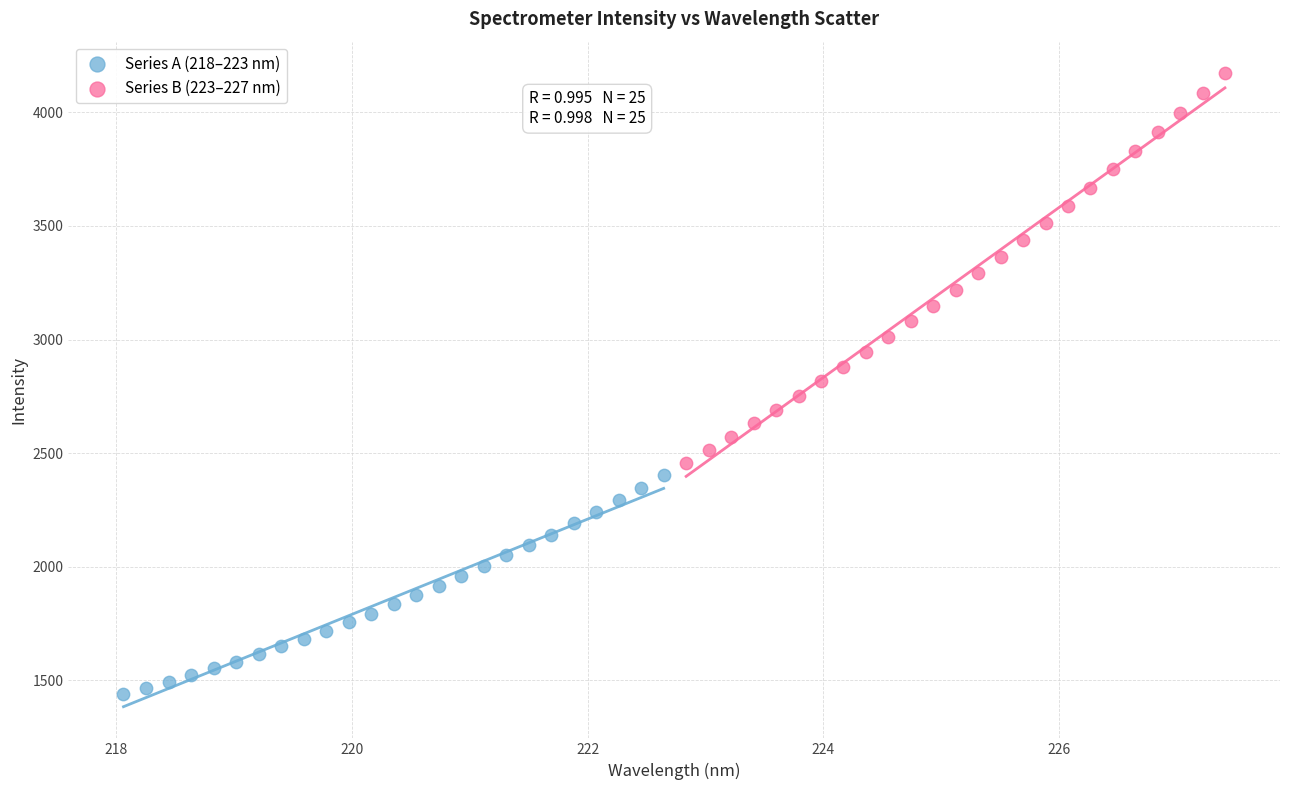

Which series has the widest spread of Y values?

Series B (223–227 nm)